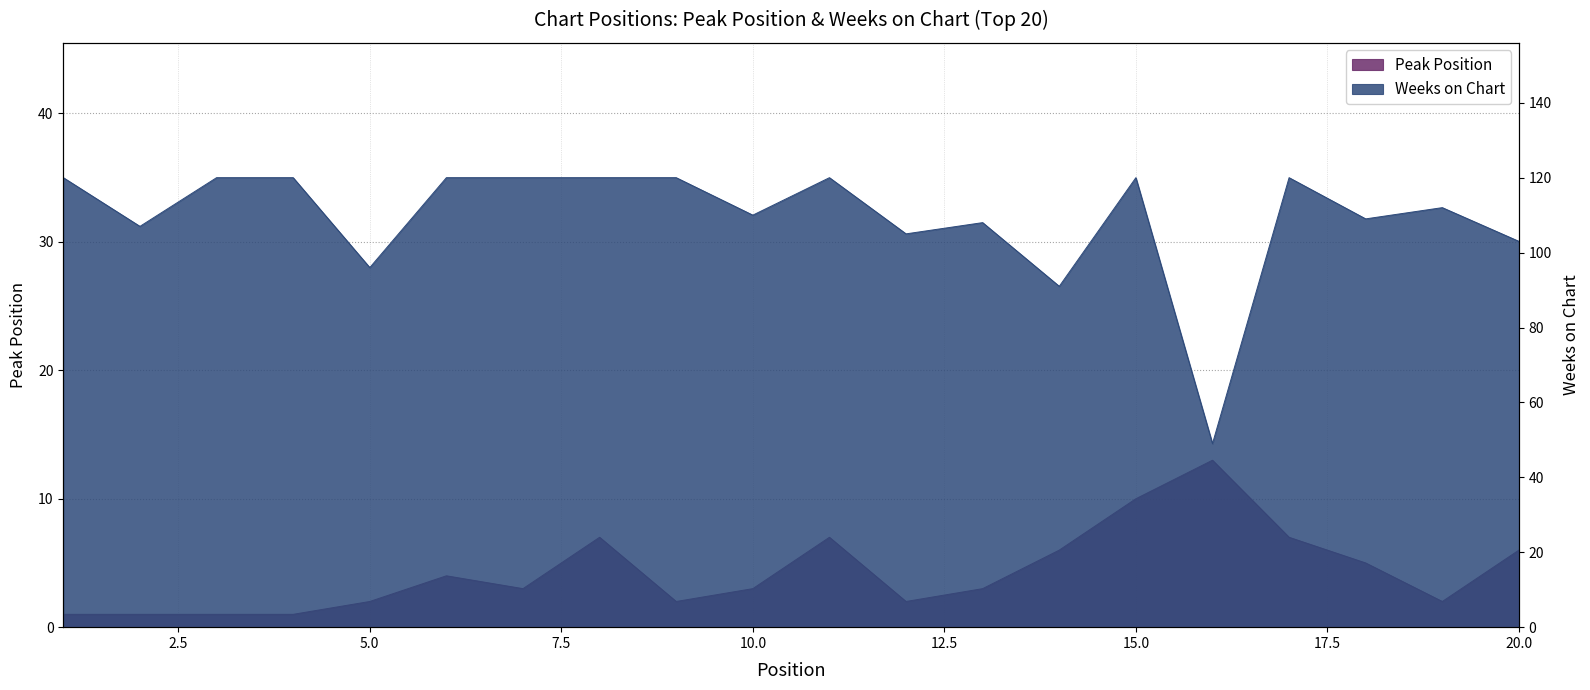

Is the value of Peak Position at 19 greater than the value of Weeks on Chart at 19?

No